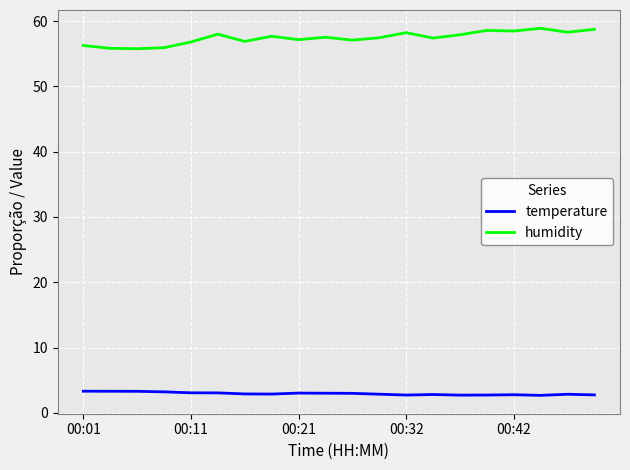

What is the smallest value displayed?

2.7